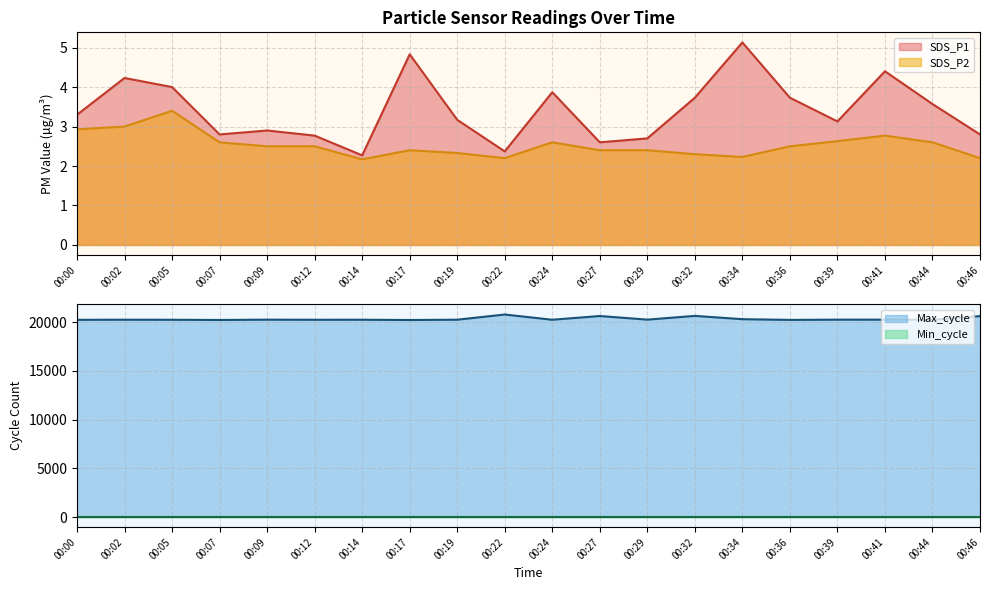

True or false: SDS_P1 and SDS_P2 cross at least once.

False